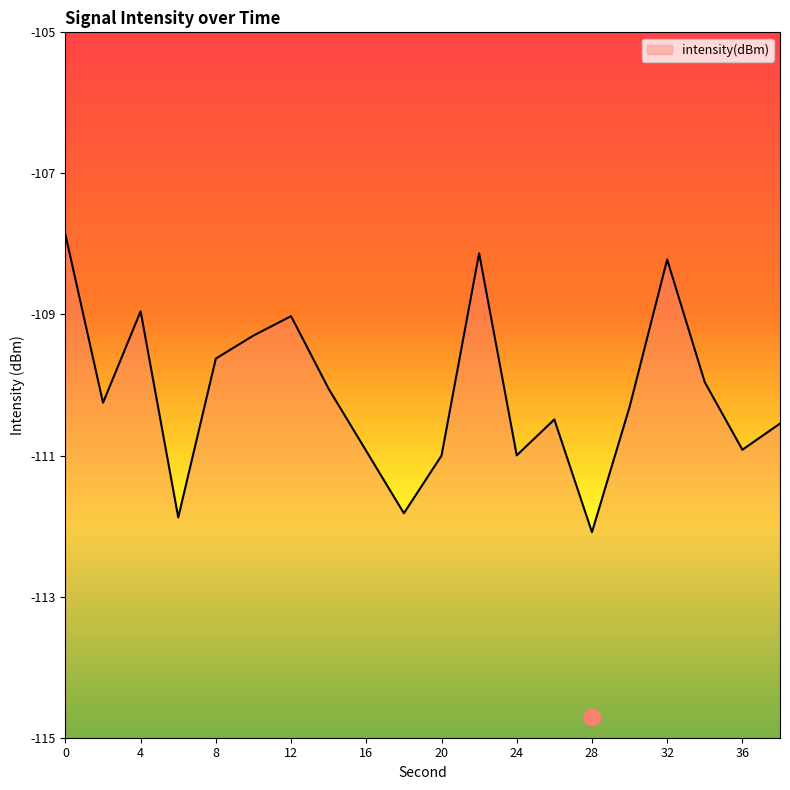

Rank the categories by value from lowest to highest.

28, 6, 18, 20, 24, 16, 36, 38, 26, 30, 2, 14, 34, 8, 10, 12, 4, 32, 22, 0